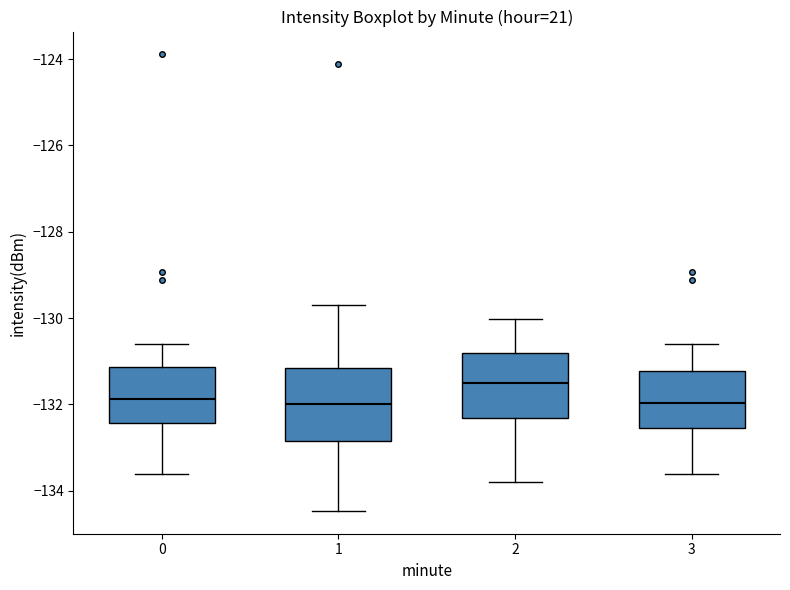

Which box has the highest median line?

2